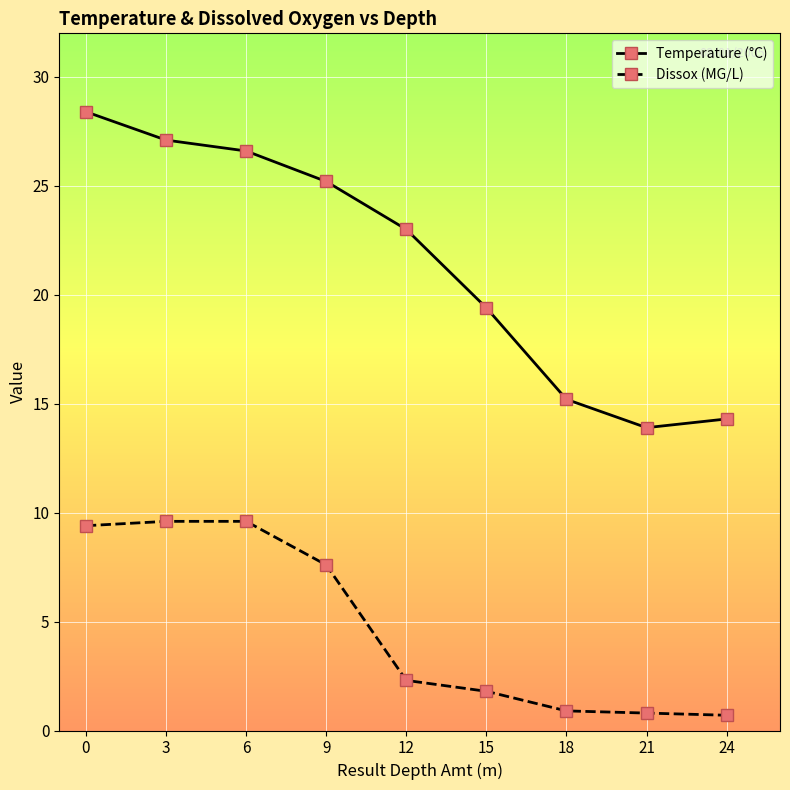

What is the smallest value displayed?

0.7